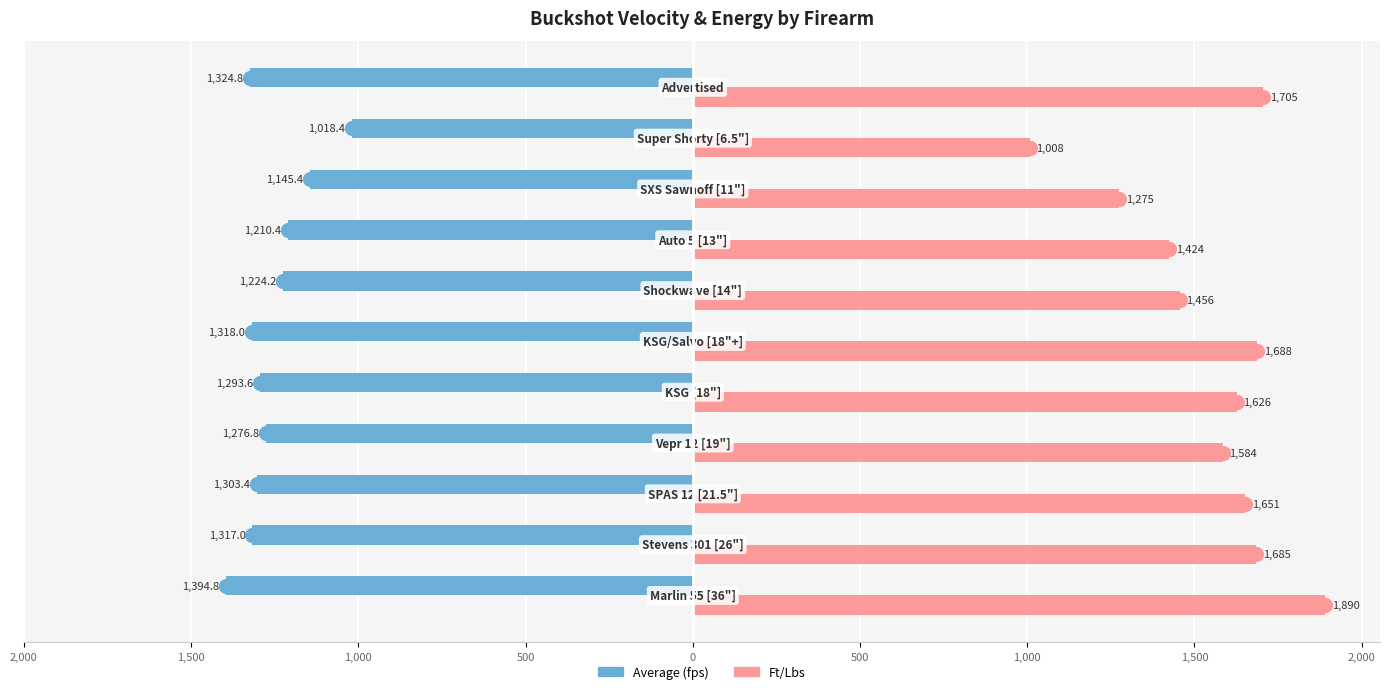

Is the value of Average (fps) at 500 greater than the value of Ft/Lbs at 10?

No